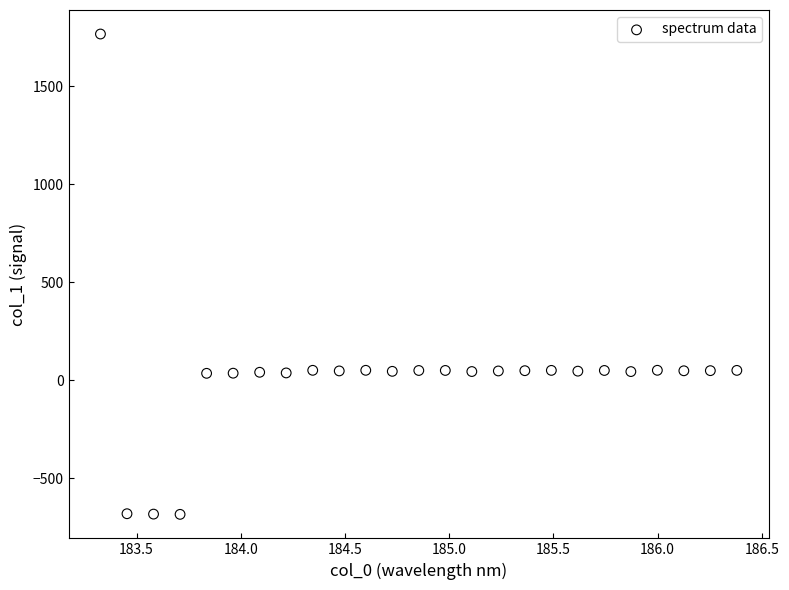

What is the range of Y values (max minus min)?

2453.0